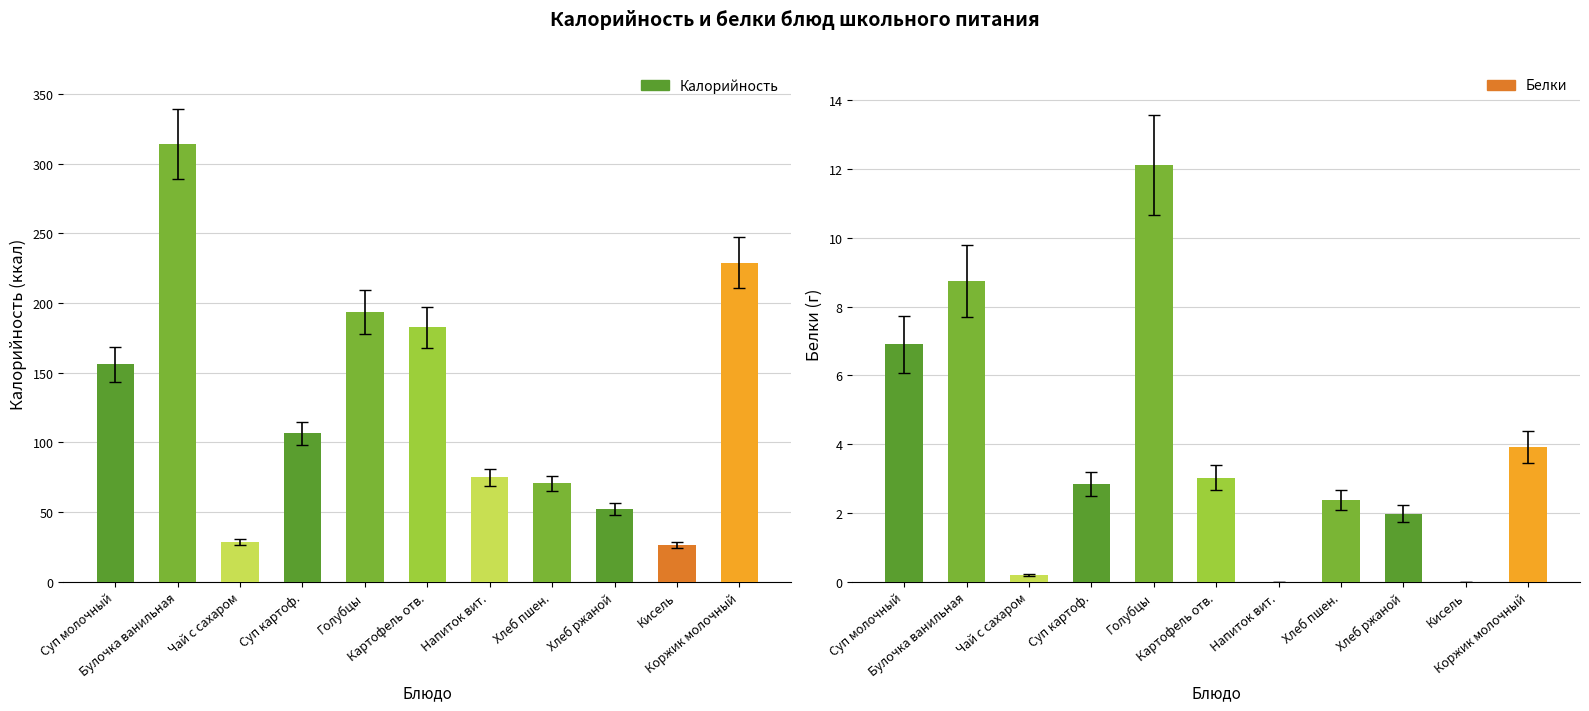

What is the maximum value shown in the chart?

314.0